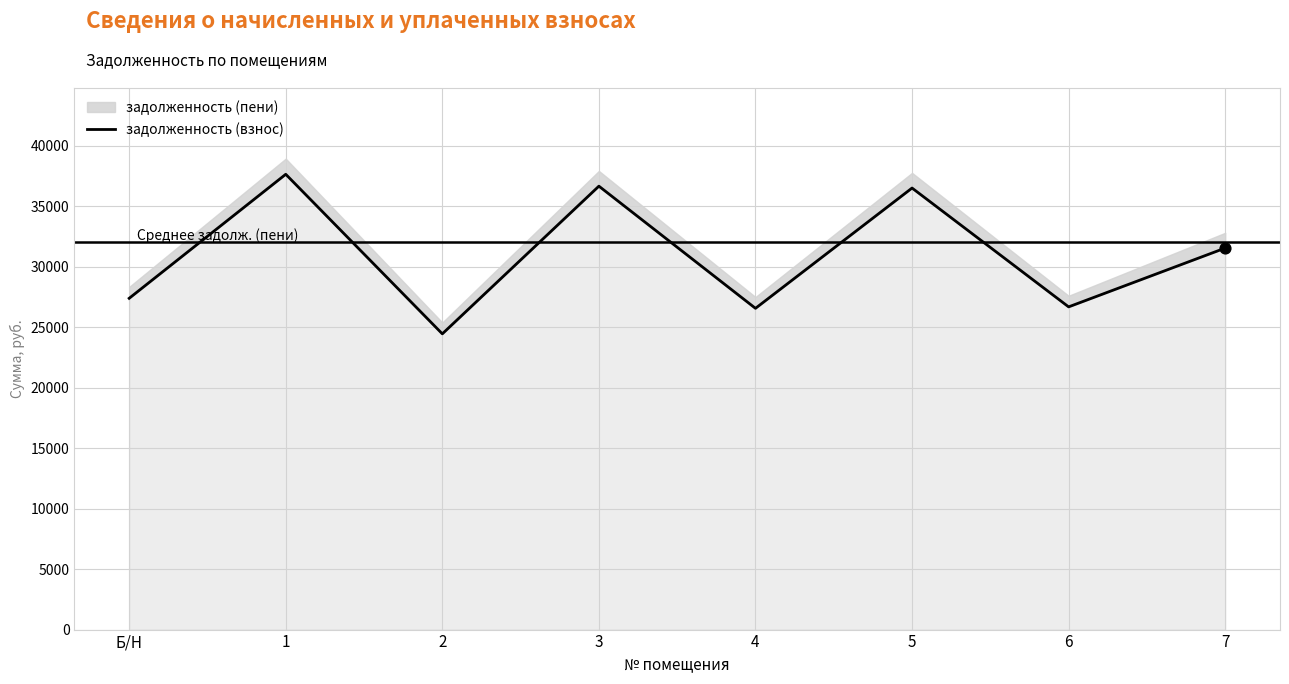

Which has a higher value, 6 or 7?

7